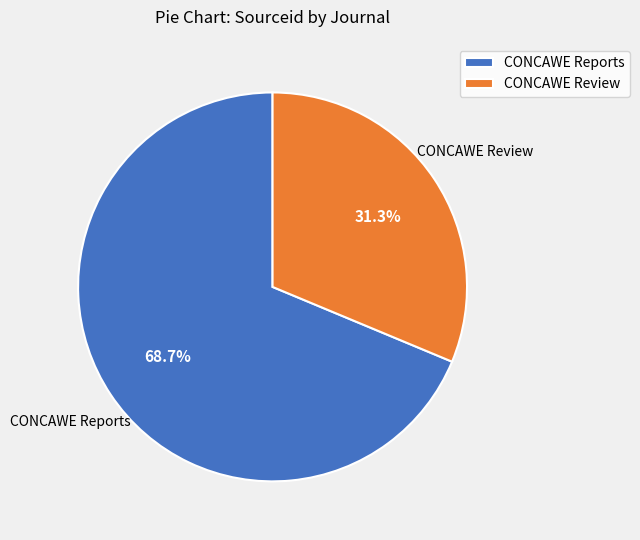

To the nearest percent, what percentage of the pie is CONCAWE Reports?

69%